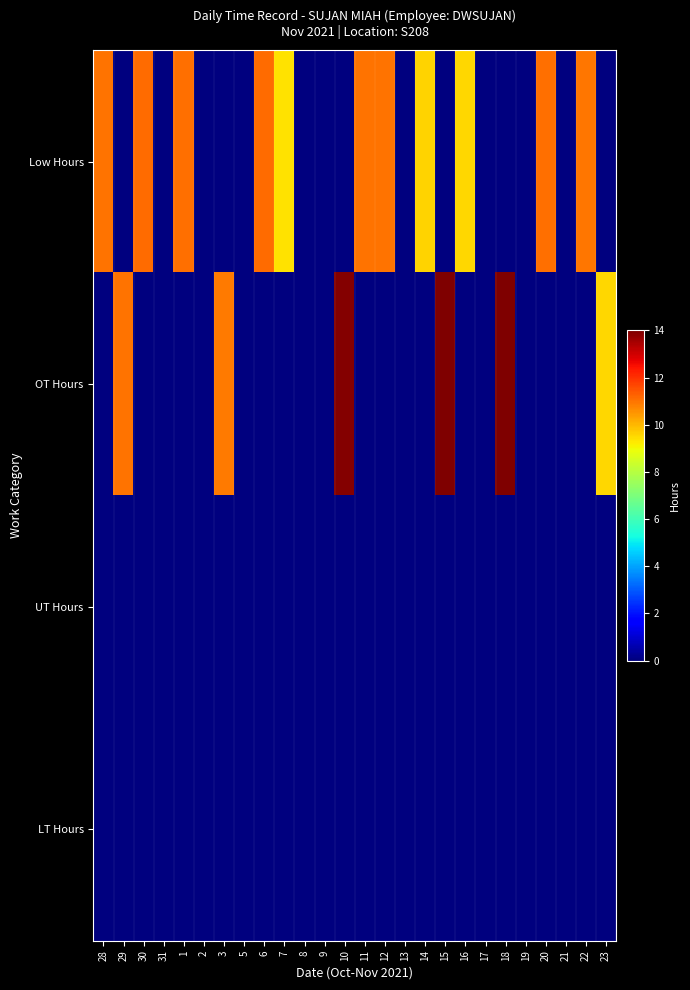

Count the number of data series in this chart.

4